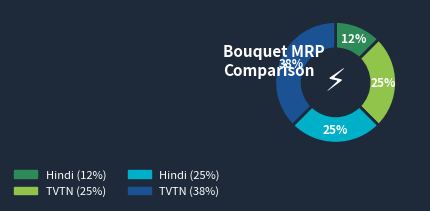

Is there a majority slice in this chart?

No